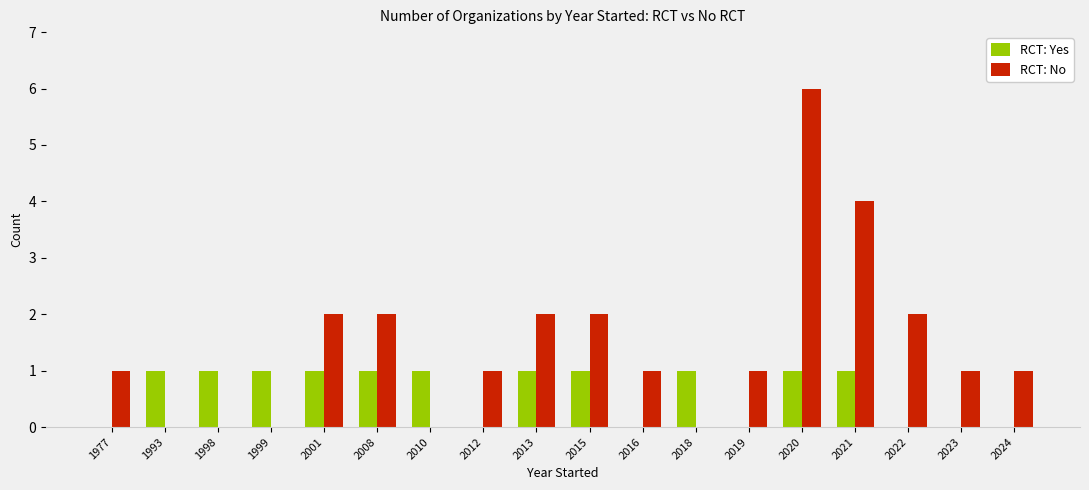

Which series has the widest spread of values?

RCT: No